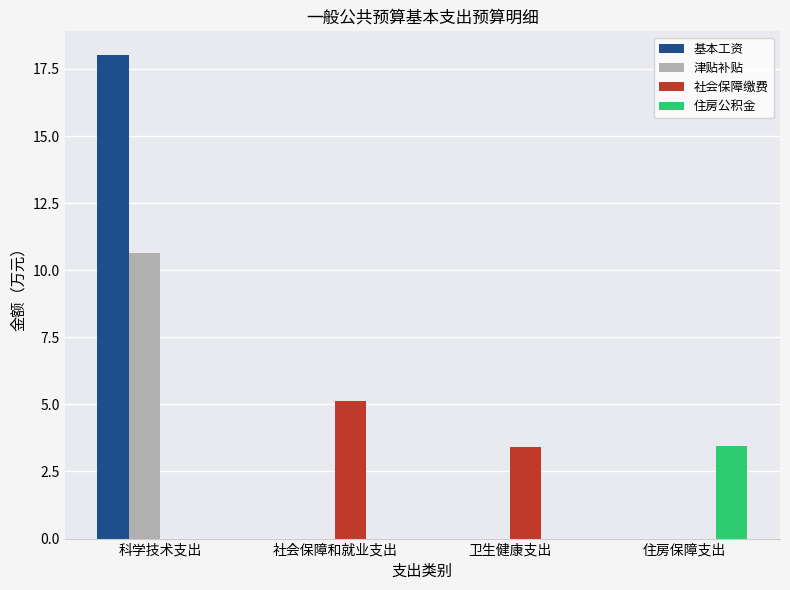

Count the number of categories in the chart.

4